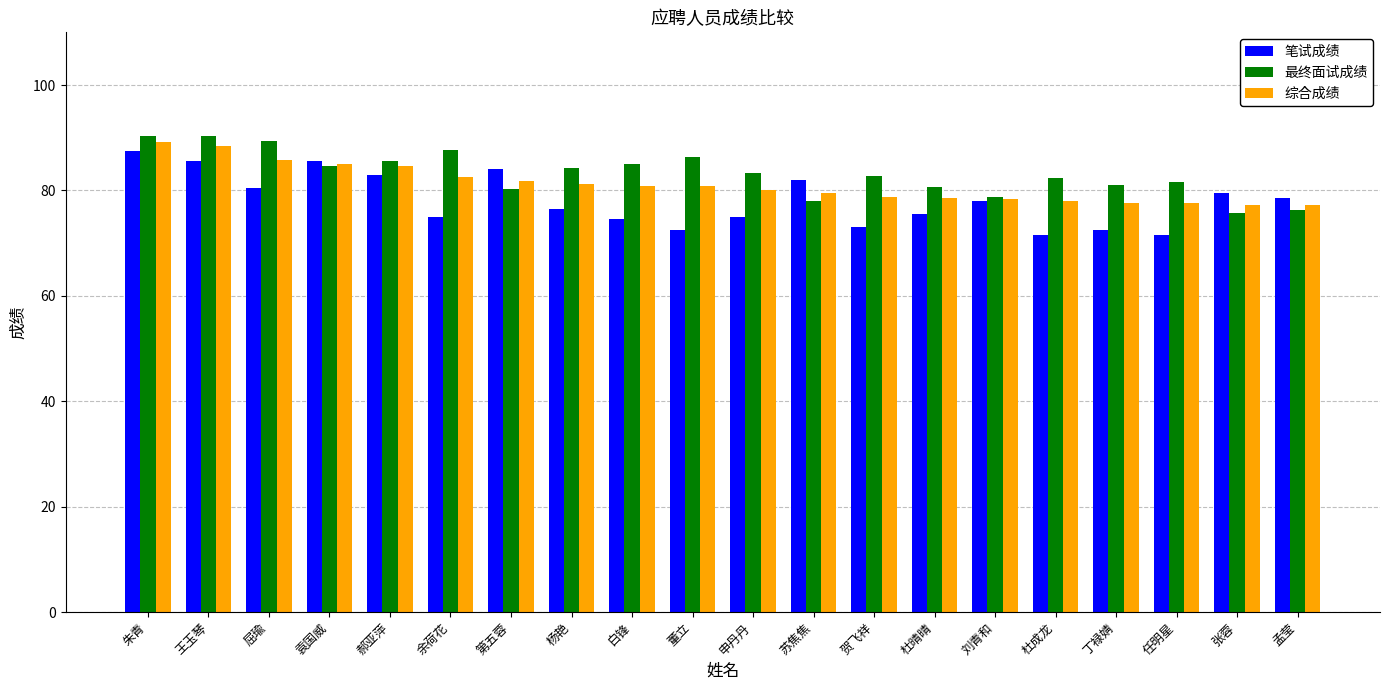

What is the label of the 6th bar from the left?

余荷花